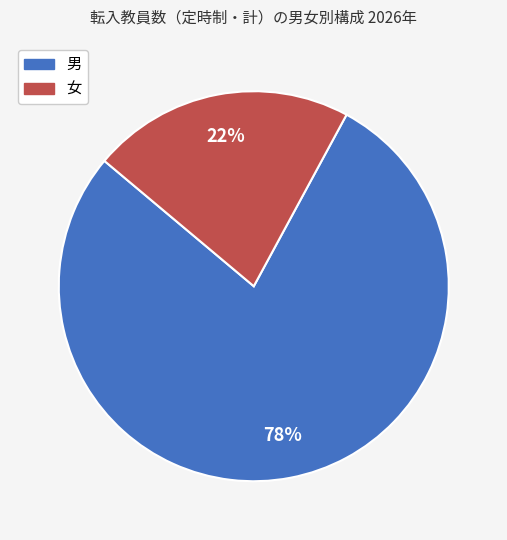

Which has a higher value, 女 or 男?

男